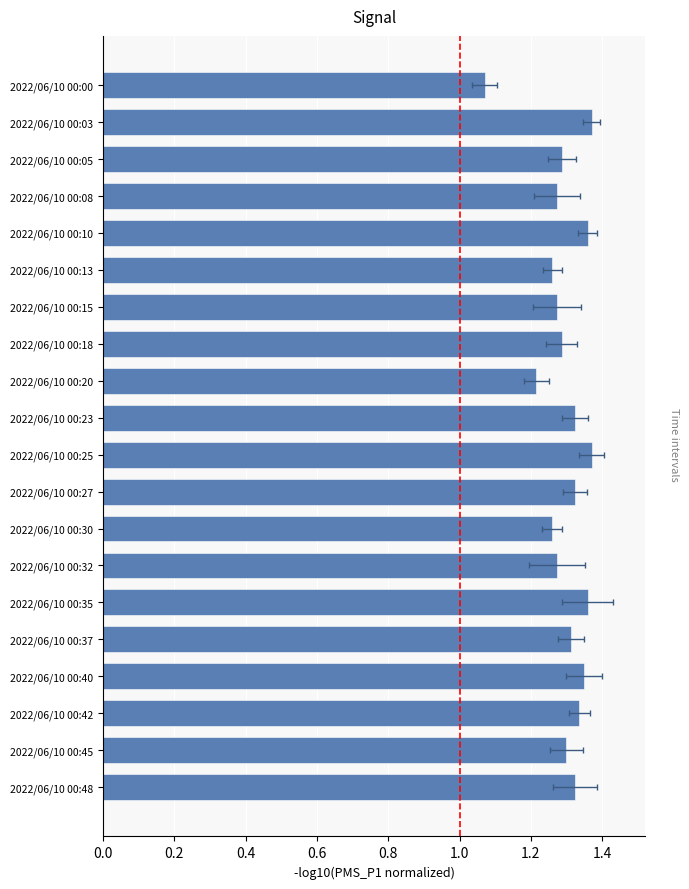

How many bars are there in total?

20